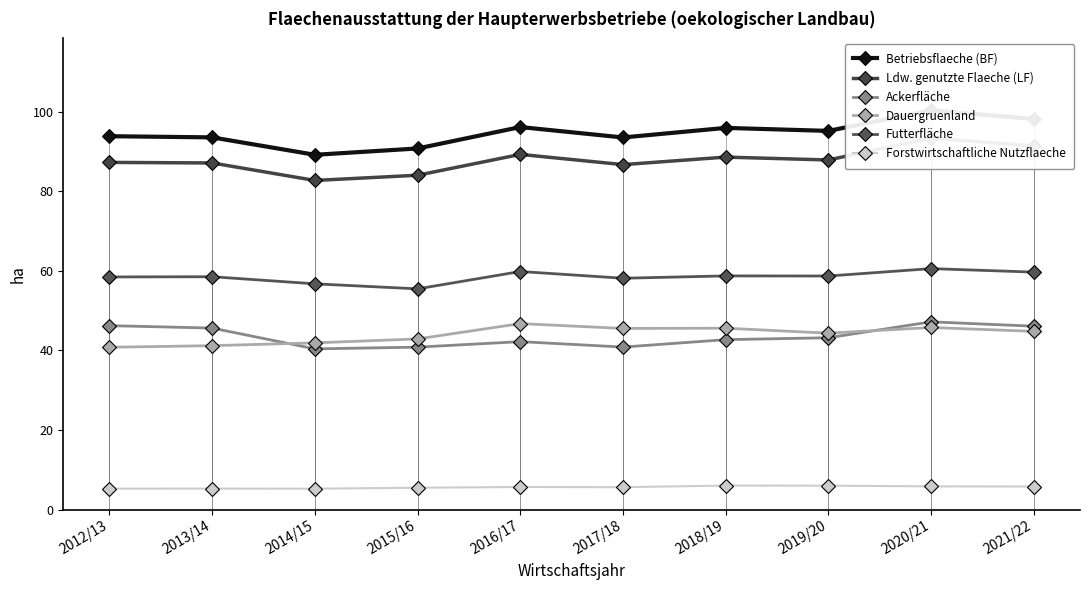

What is the difference between the maximum and minimum values in the Ldw. genutzte Flaeche (LF) series?

10.7